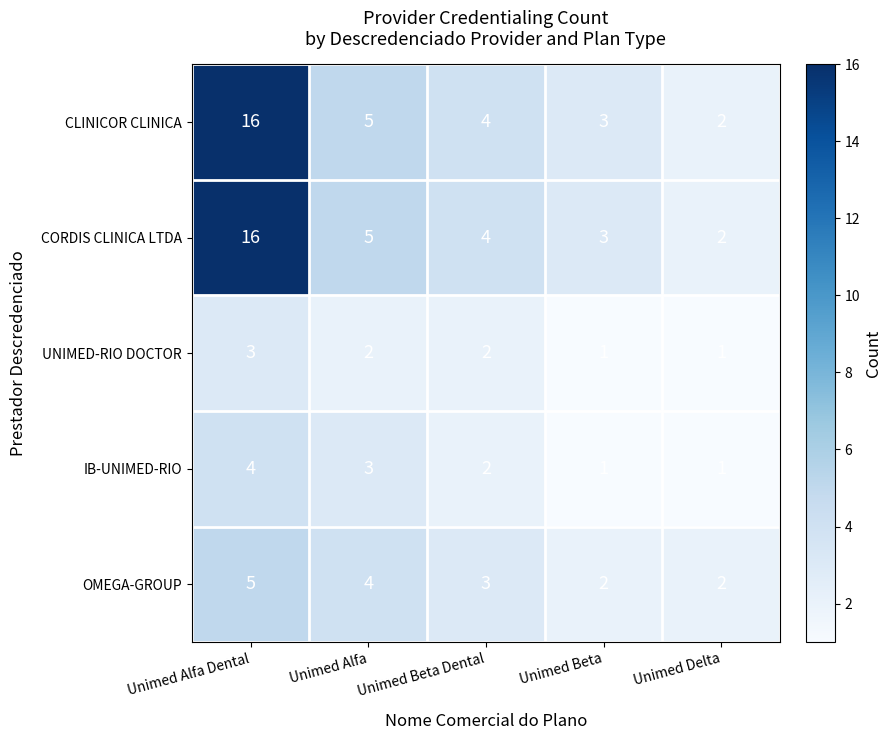

How many distinct data groups are displayed?

5